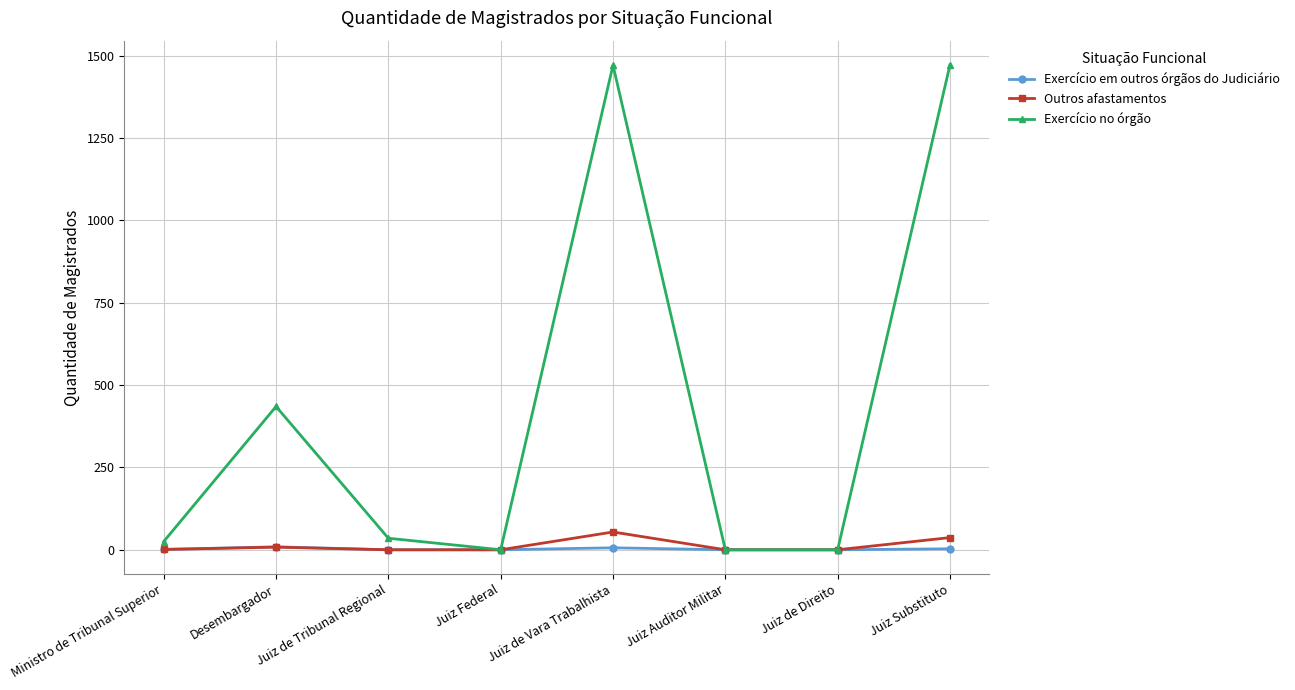

How many distinct data groups are displayed?

3